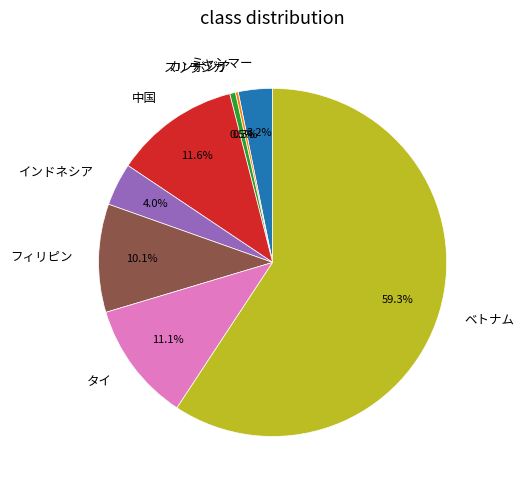

Which slice is the largest?

ベトナム